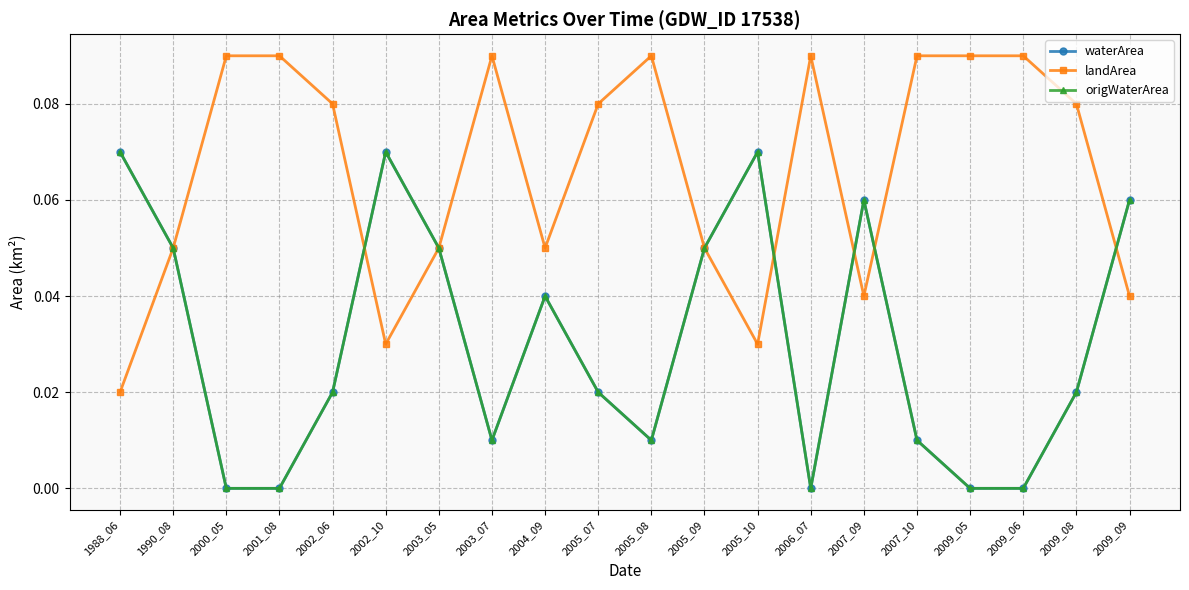

Reading left to right, extract all data points from this chart.

waterArea: 0.1	0.1	0.0	0.0	0.0	0.1	0.1	0.0	0.0	0.0	0.0	0.1	0.1	0.0	0.1	0.0	0.0	0.0	0.0	0.1
landArea: 0.0	0.1	0.1	0.1	0.1	0.0	0.1	0.1	0.1	0.1	0.1	0.1	0.0	0.1	0.0	0.1	0.1	0.1	0.1	0.0
origWaterArea: 0.1	0.1	0.0	0.0	0.0	0.1	0.1	0.0	0.0	0.0	0.0	0.1	0.1	0.0	0.1	0.0	0.0	0.0	0.0	0.1